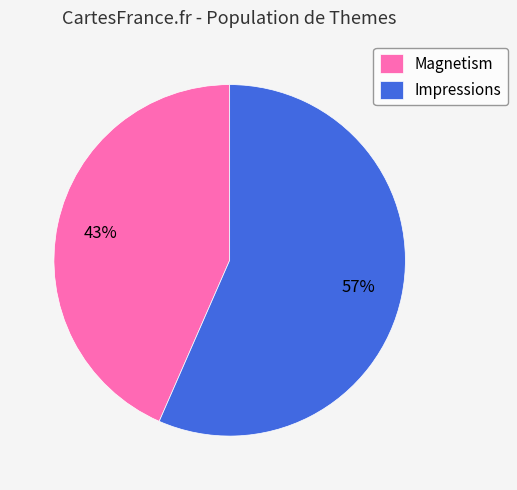

Between Magnetism and Impressions, which is larger?

Impressions